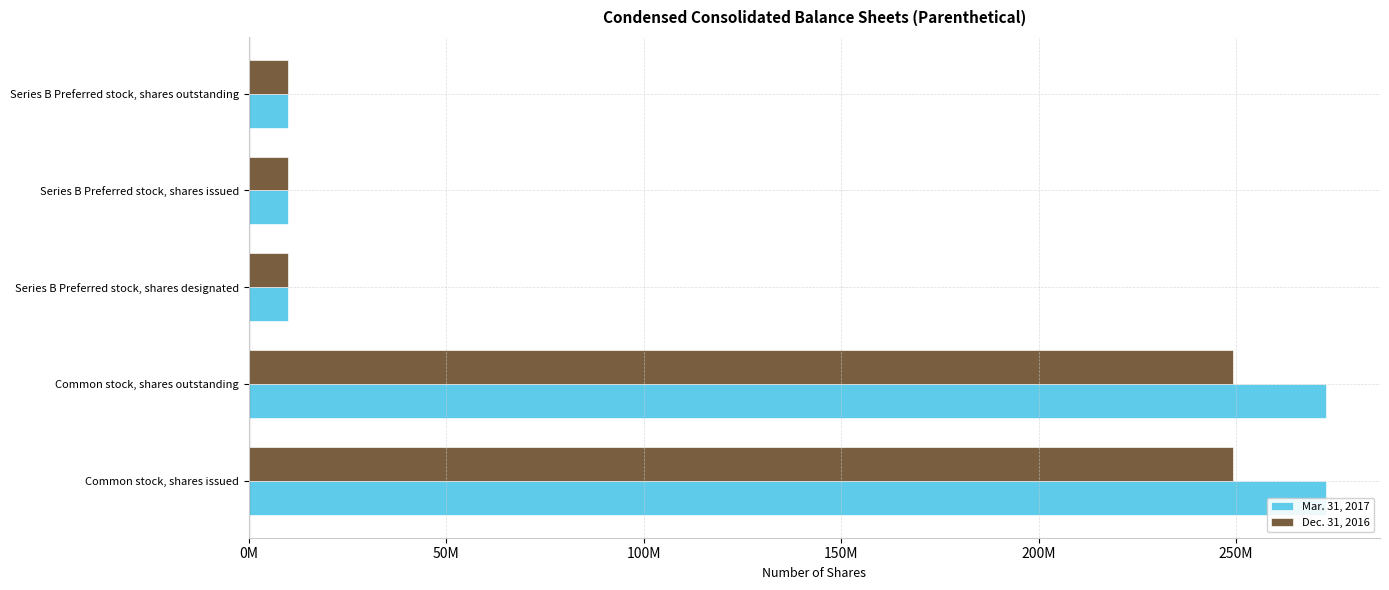

Which series changed the most between Common stock, shares outstanding and Series B Preferred stock, shares issued?

Mar. 31, 2017